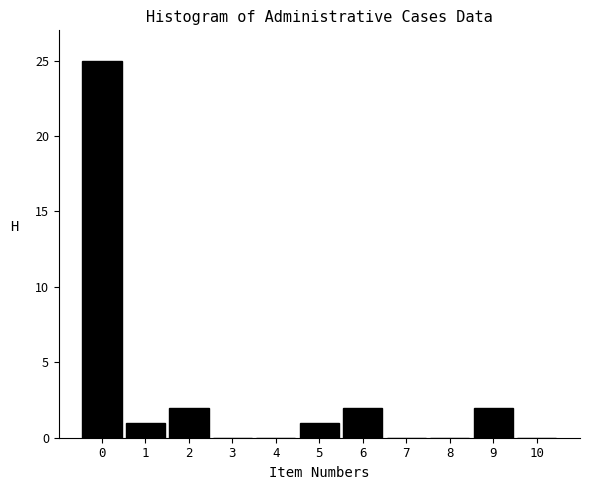

Reading left to right, what are all the values shown in this chart?

0=25	1=1	2=2	3=0	4=0	5=1	6=2	7=0	8=0	9=2	10=0